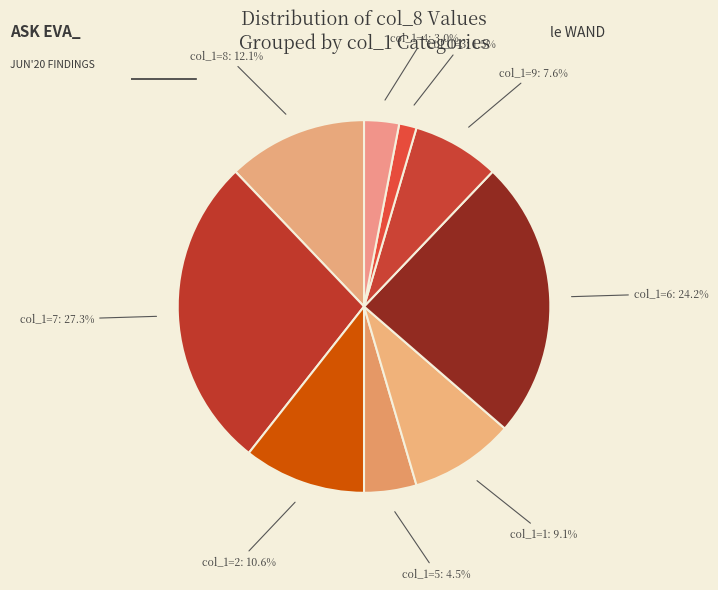

Is the sum of col_1=4 and col_1=6 greater than half?

No